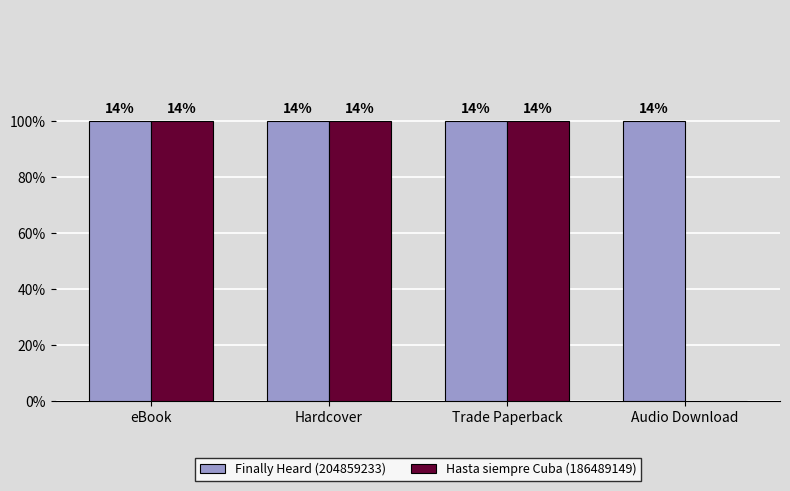

The Finally Heard (204859233) series shows 1 at Hardcover. True or false?

True